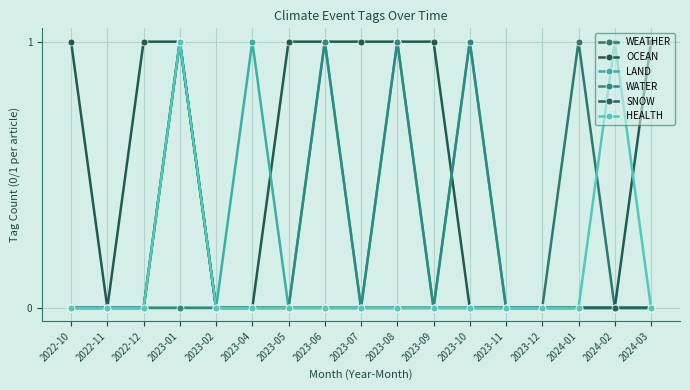

The WEATHER series shows 0 at 2022-11. True or false?

True